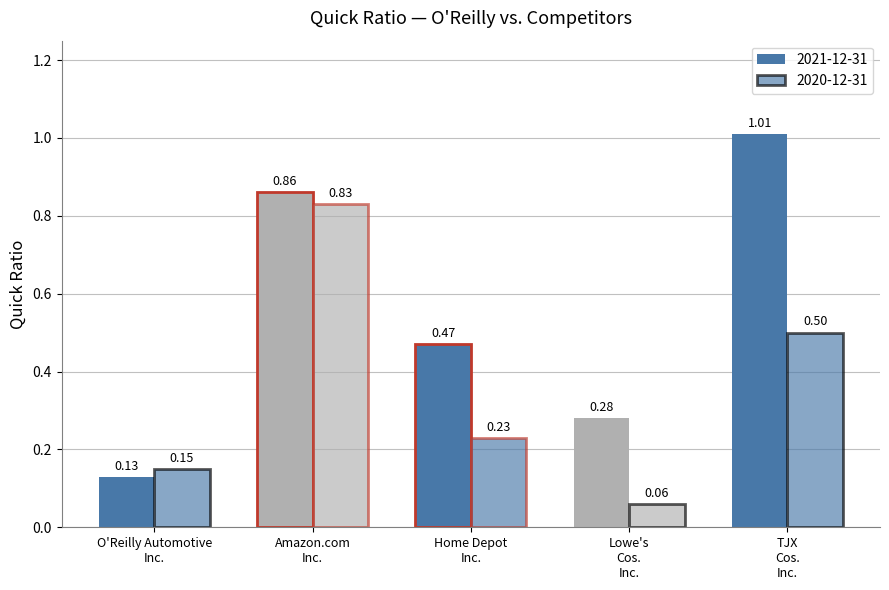

What is the greatest value displayed?

1.0